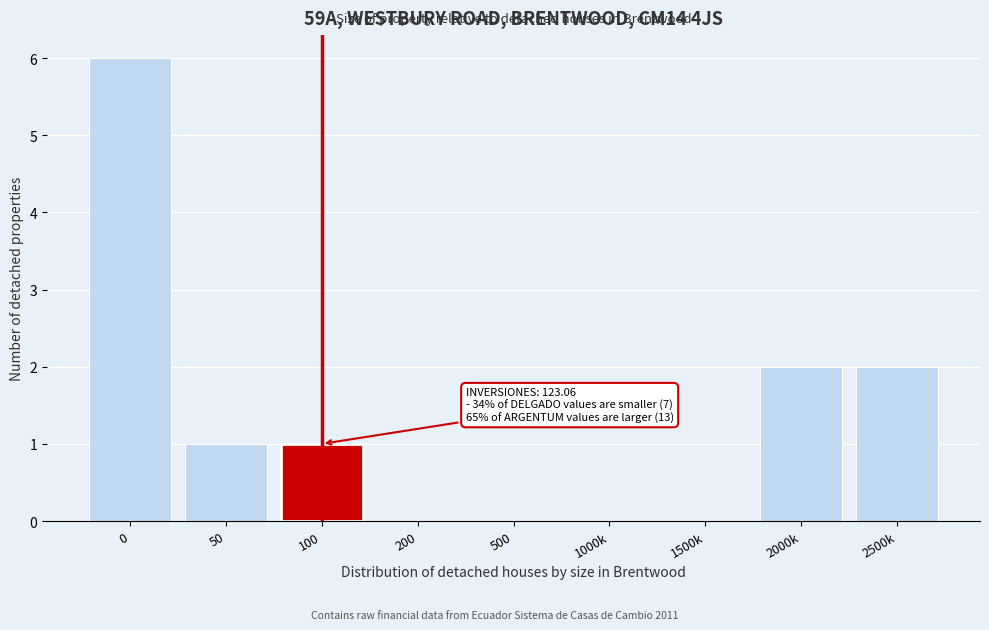

Reading left to right, transcribe all the data shown in this chart.

0=6	50=1	100=1	200=0	500=0	1000k=0	1500k=0	2000k=2	2500k=2